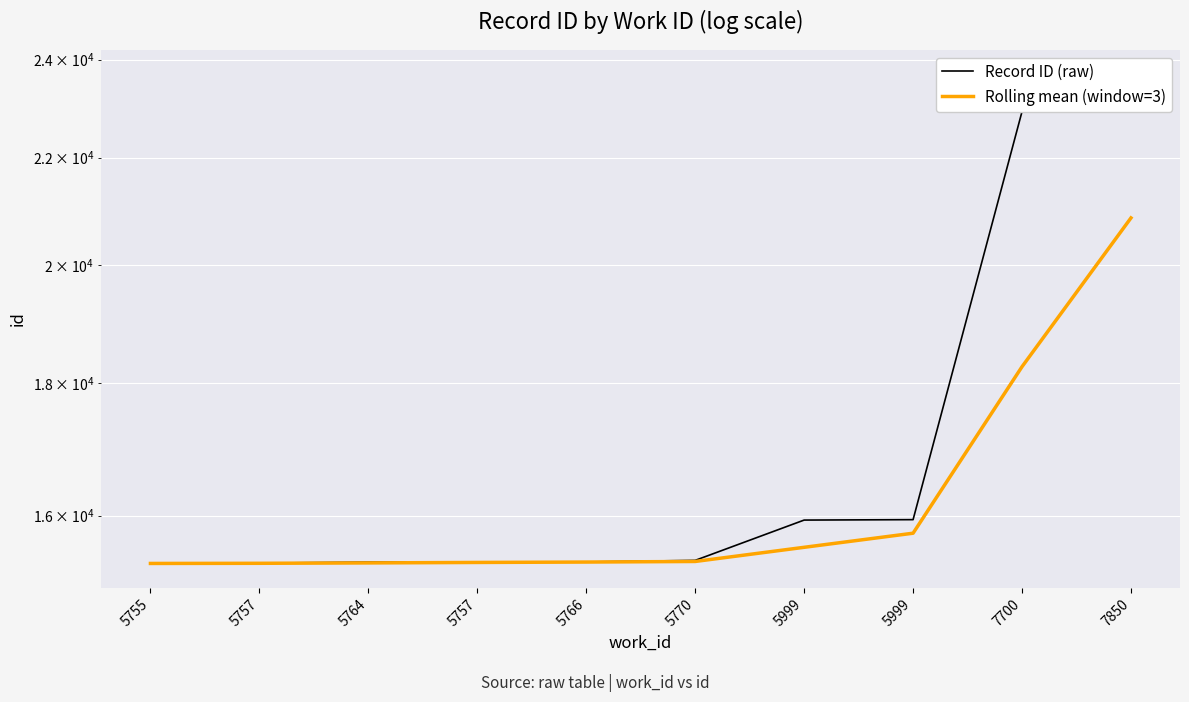

At how many categories does at least one series exceed 18089?

2